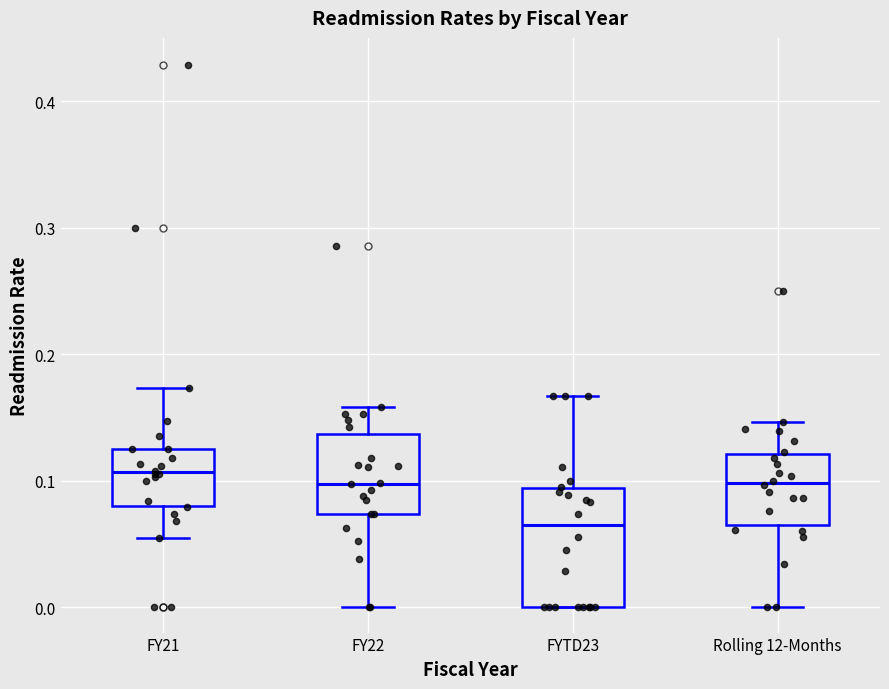

Which box is the tallest, from its lower edge to its upper edge?

FYTD23